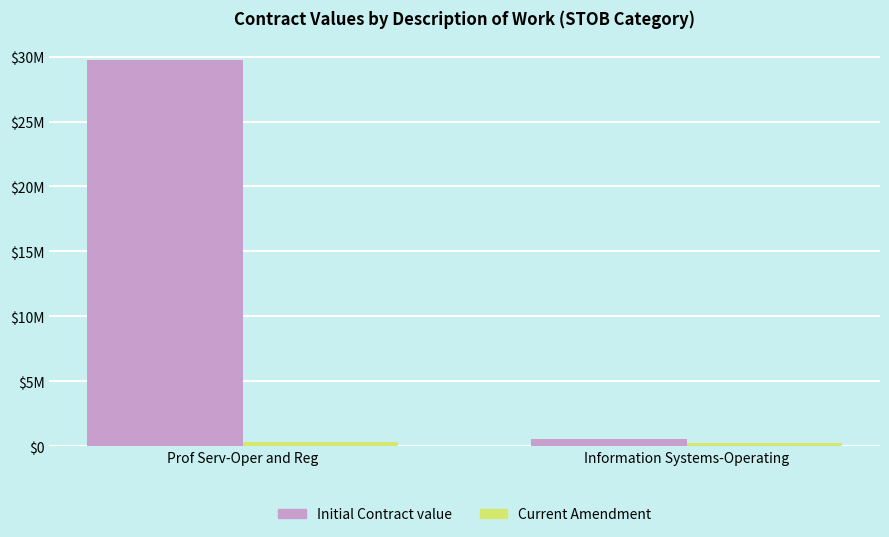

The value of Initial Contract value at Prof Serv-Oper and Reg is 17494065.3. True or false?

False